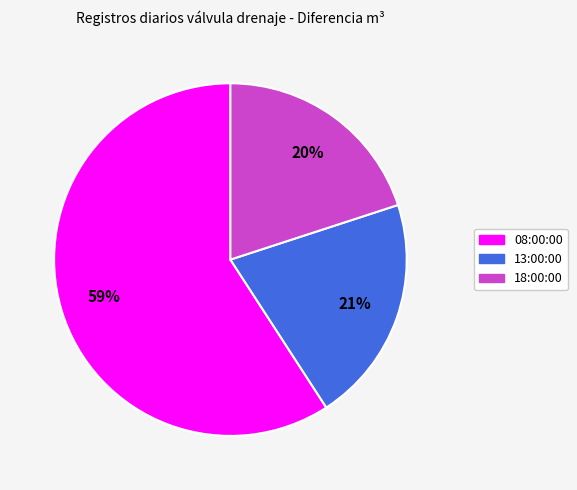

Rank the categories by value from lowest to highest.

18:00:00, 13:00:00, 08:00:00